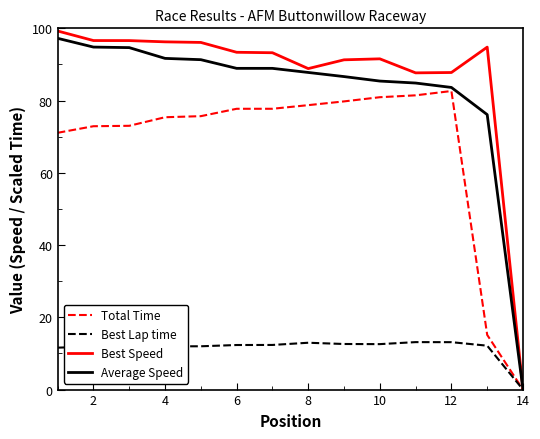

Which series has the largest total across all categories?

Best Speed